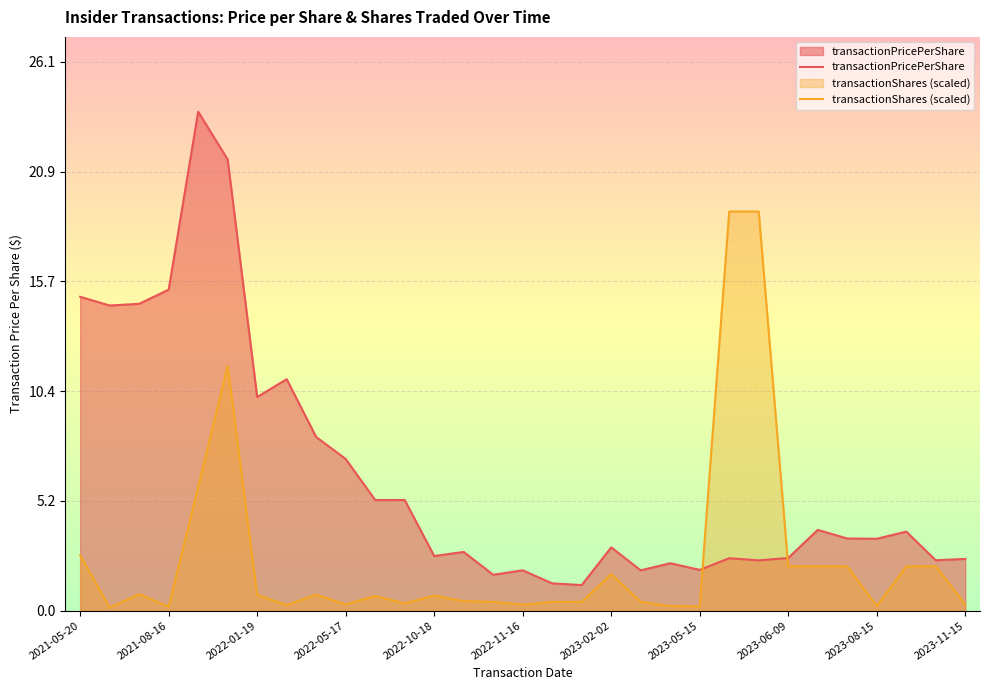

In transactionPricePerShare, how many points are higher than both neighbors (excluding endpoints)?

10